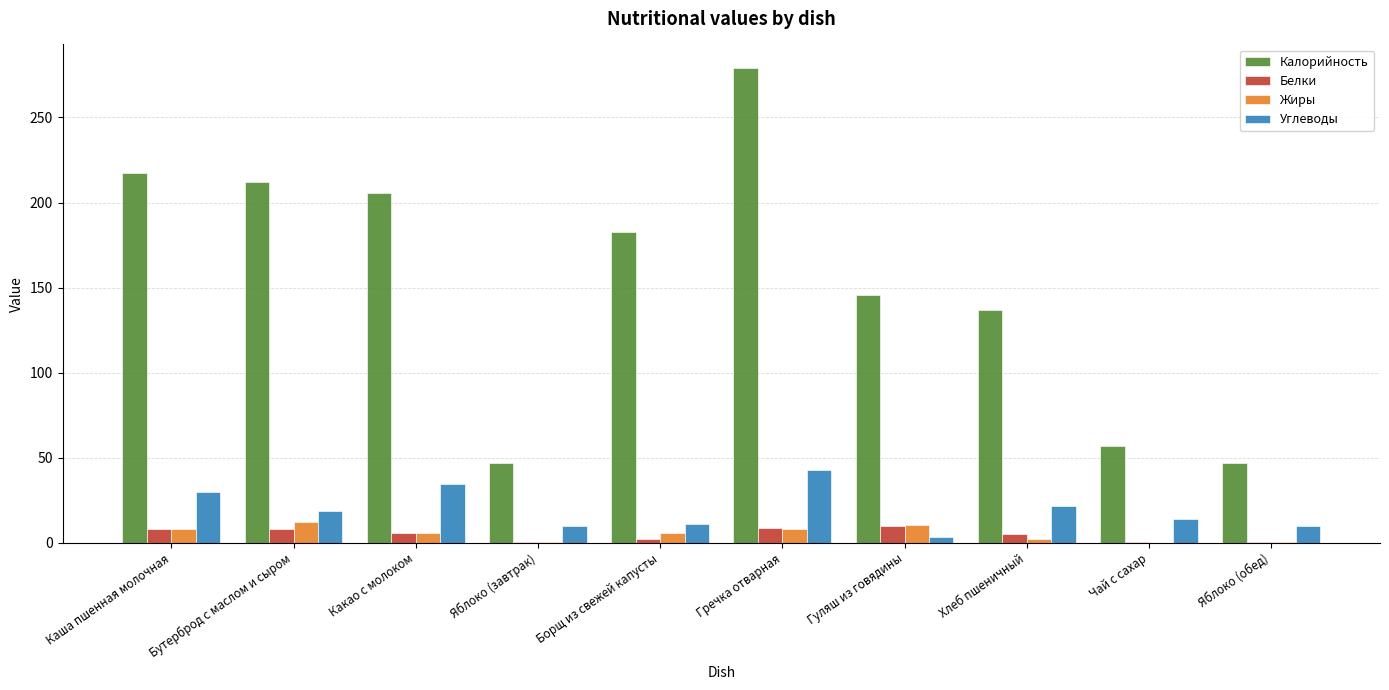

What is the maximum value for Белки?

10.0